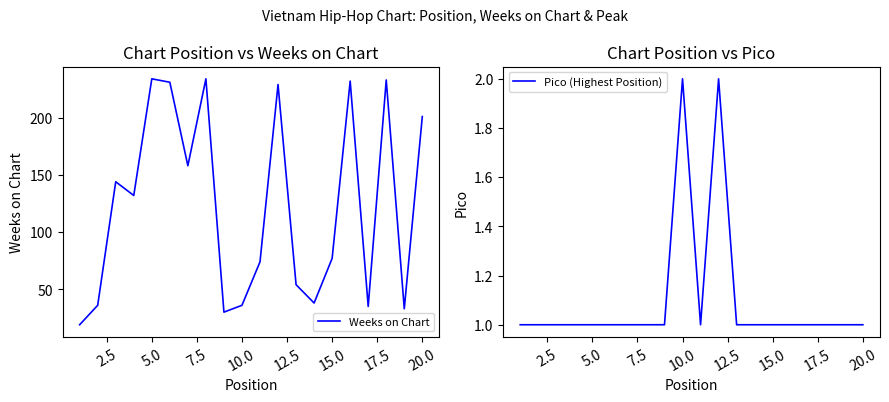

Is it true that Weeks on Chart equals 77 at 15.0?

True